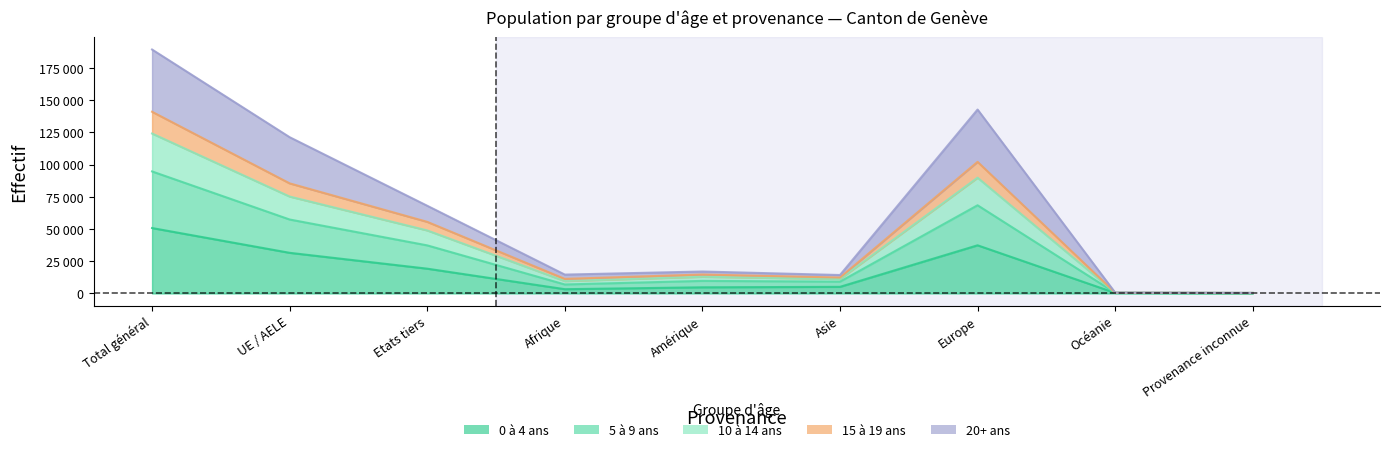

The 20+ ans series shows 30663 at Etats tiers. True or false?

False